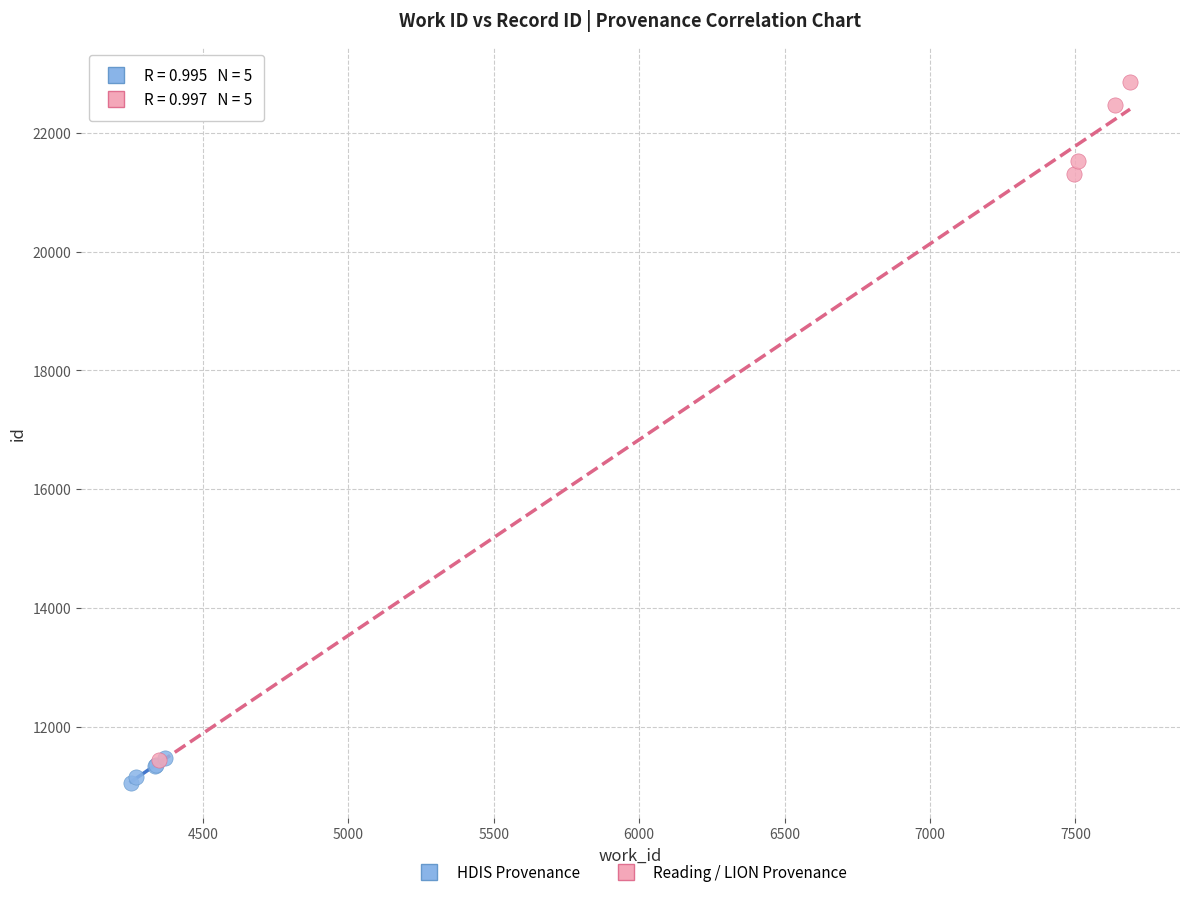

Which series has the largest Y range (max minus min)?

Reading / LION Provenance